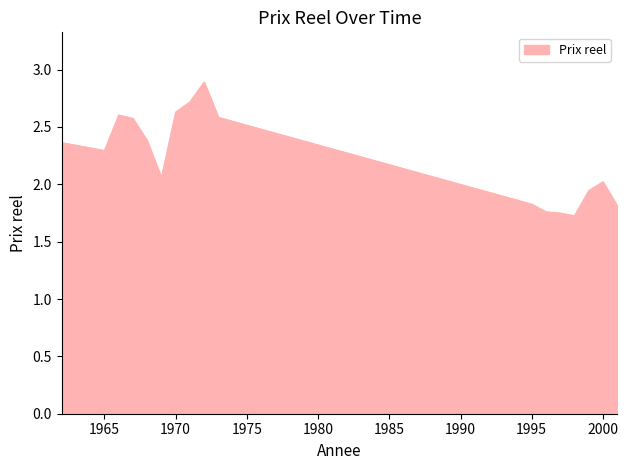

How many categories are shown in the chart?

17